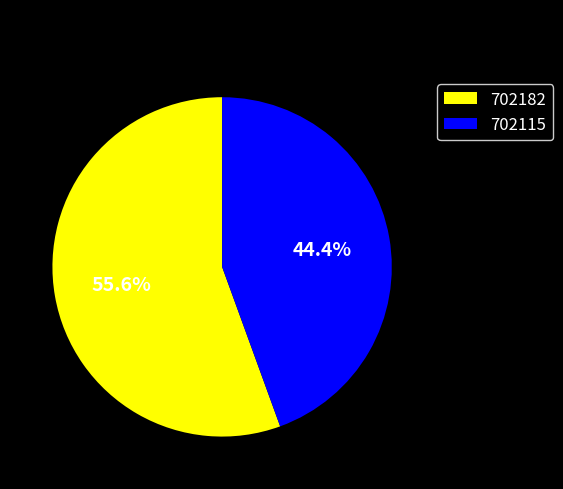

Rank the categories by value from highest to lowest.

702182, 702115